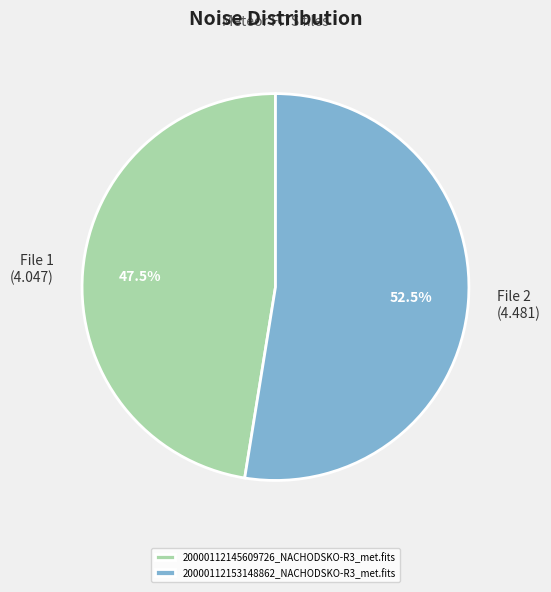

To the nearest percent, what is the difference between the 20000112145609726_NACHODSKO-R3_met.fits and 20000112153148862_NACHODSKO-R3_met.fits slice percentages?

5%